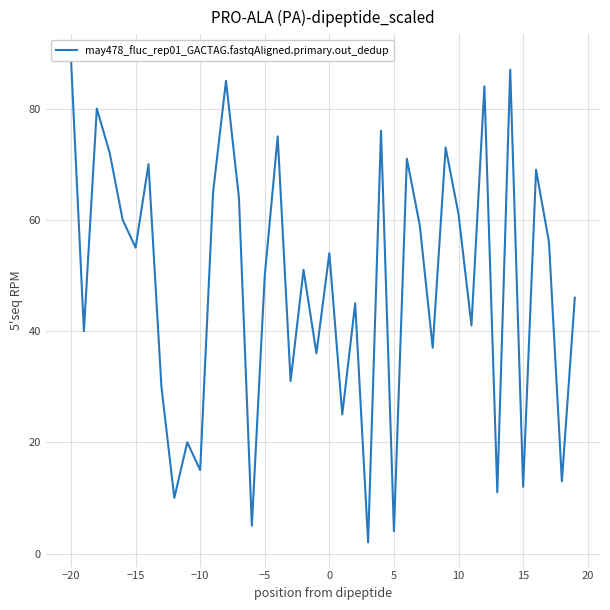

What is the value of the 35th point from the left?

87